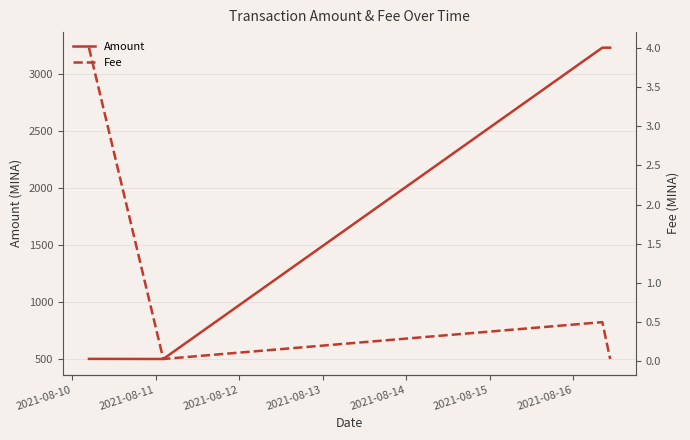

What are all the series names shown in the legend?

Amount, Fee